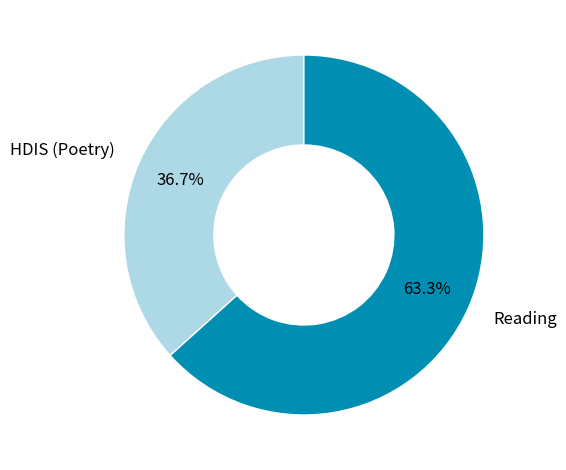

Between HDIS (Poetry) and Reading, which is larger?

Reading